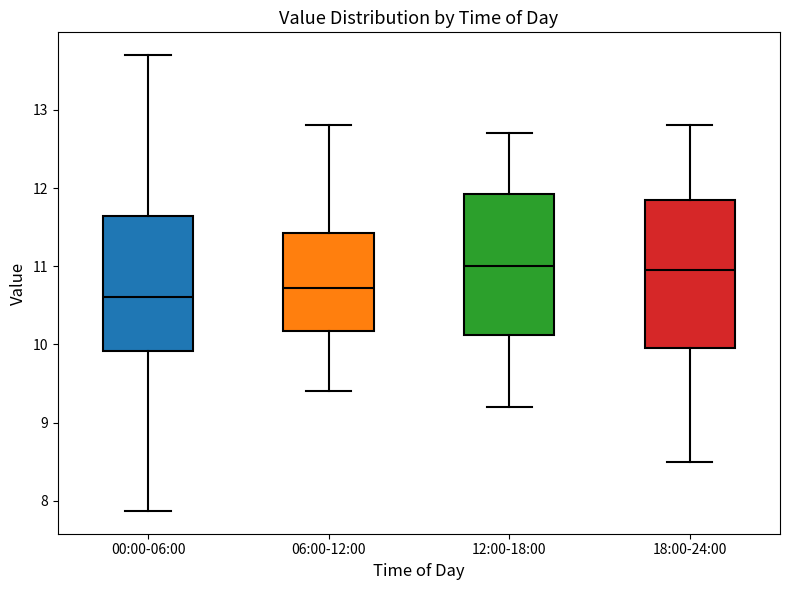

Reading left to right, transcribe this box plot: for each box, give where its median line is, the range the box spans, and where its two whiskers end, as read against the y-axis. The values are not printed on the chart, so give them approximately, as read against the axis.

00:00-06:00: median 10.6, box 9.9 to 11.6, whiskers 7.9 to 13.7
06:00-12:00: median 10.7, box 10.2 to 11.4, whiskers 9.4 to 12.8
12:00-18:00: median 11.0, box 10.1 to 11.9, whiskers 9.2 to 12.7
18:00-24:00: median 11.0, box 10.0 to 11.9, whiskers 8.5 to 12.8